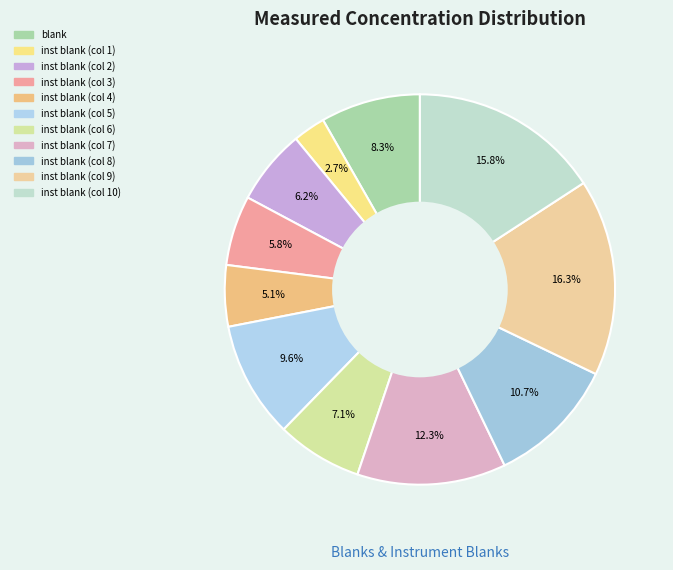

Is it true that inst blank (col 5) is 23% of the pie?

False